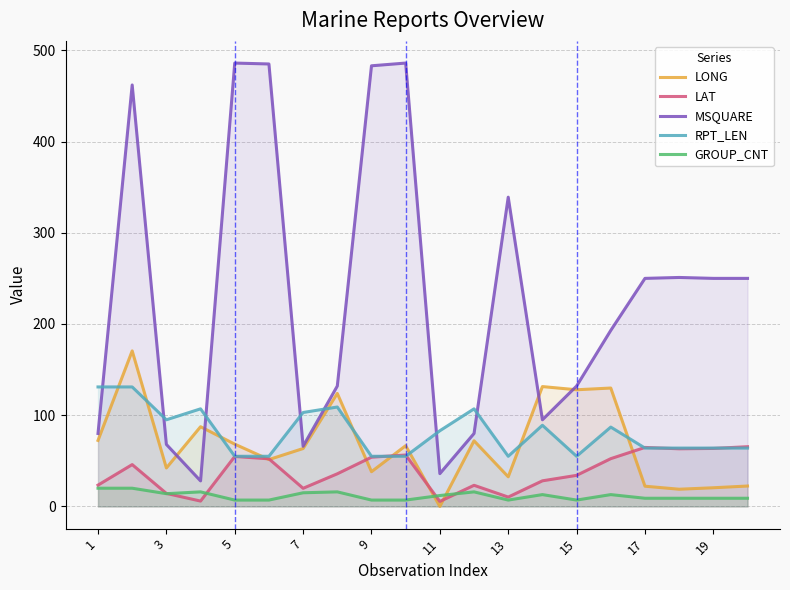

Which series has the largest total across all categories?

MSQUARE